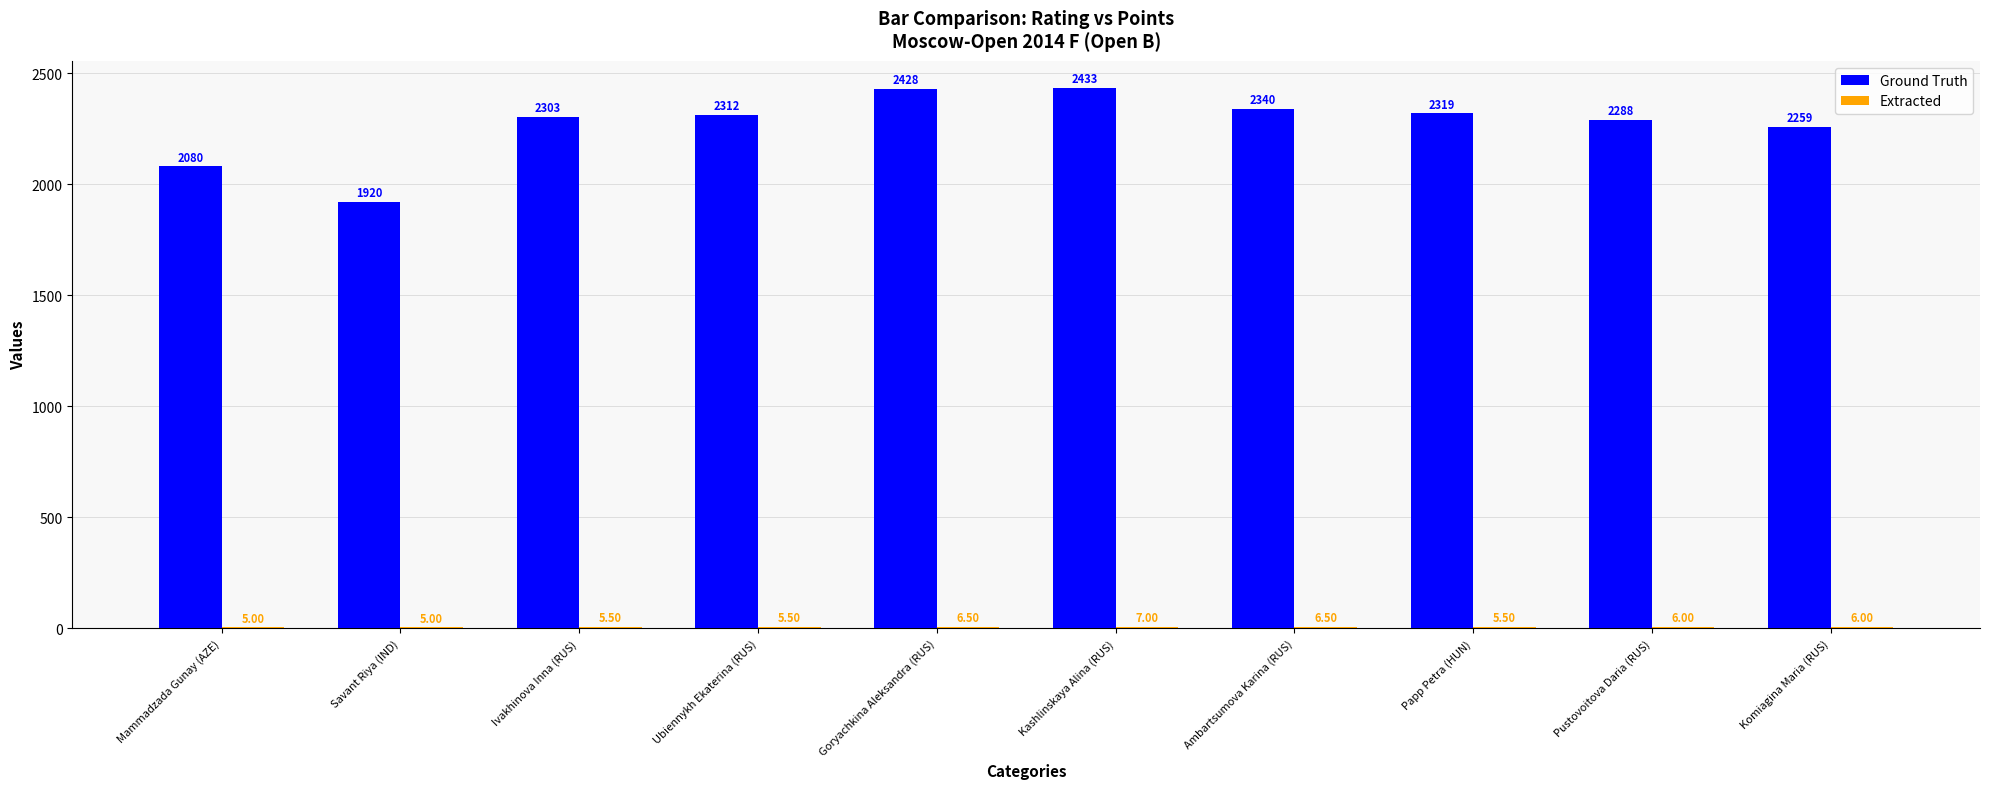

Which series has the largest total across all categories?

Ground Truth